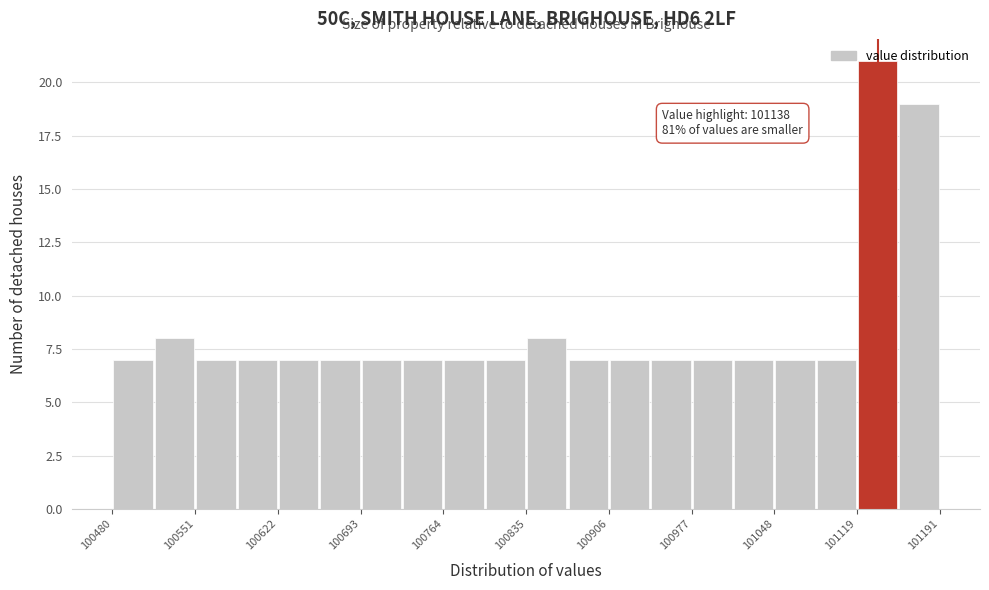

Read against the x-axis, roughly where is the centre of the tallest bar?

101140